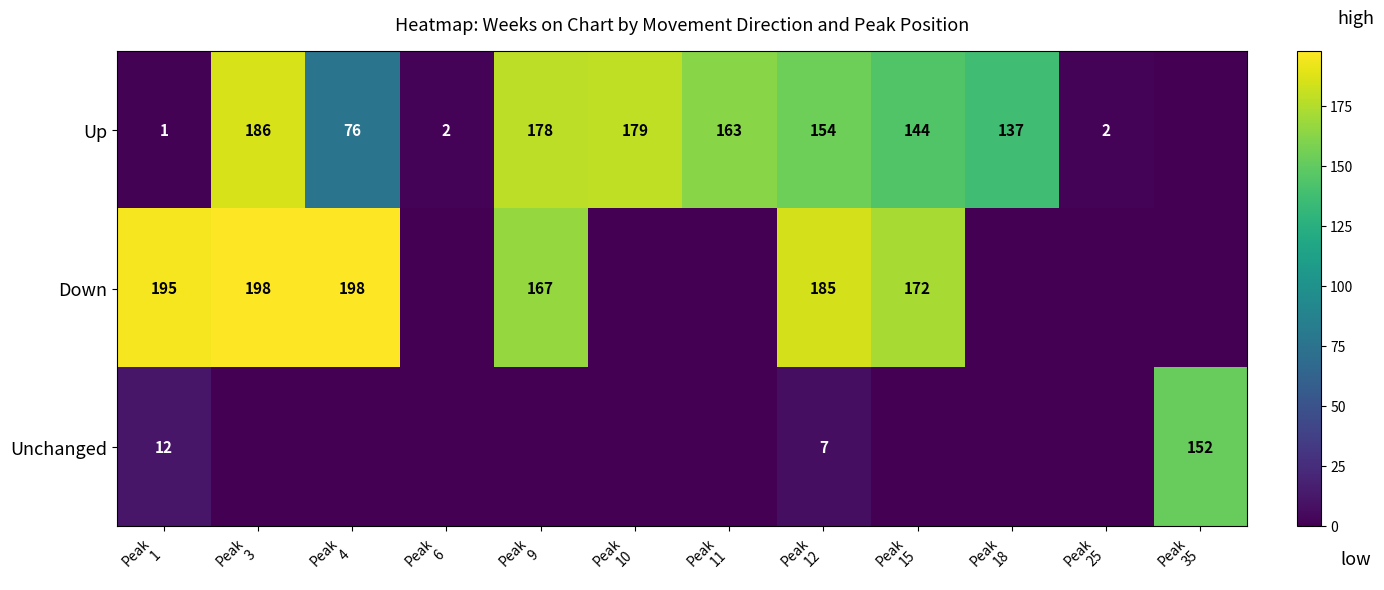

What is the sum of all Up values?

1222